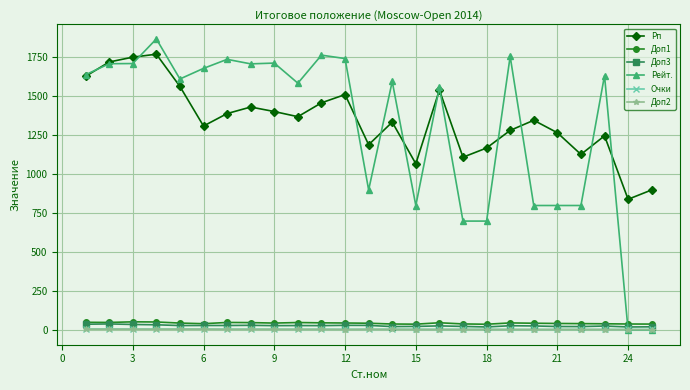

Which series has the widest spread of values?

Рейт.